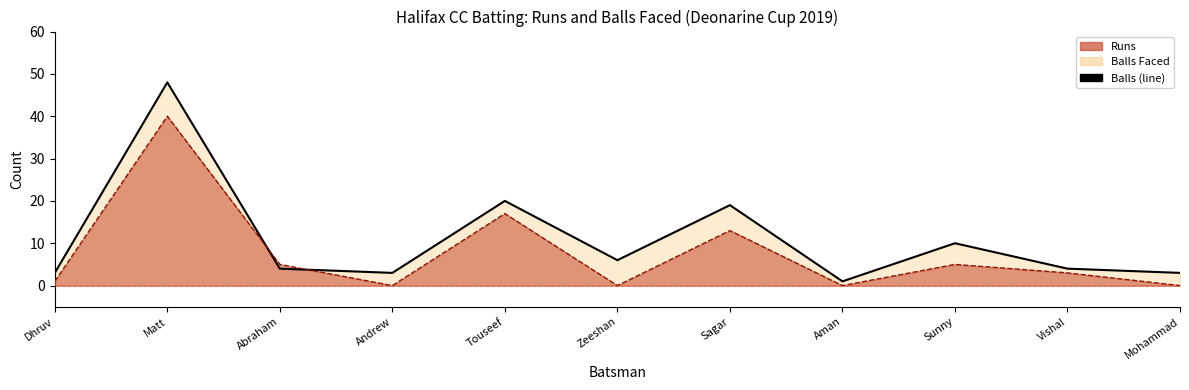

How many lines are shown in the chart?

1